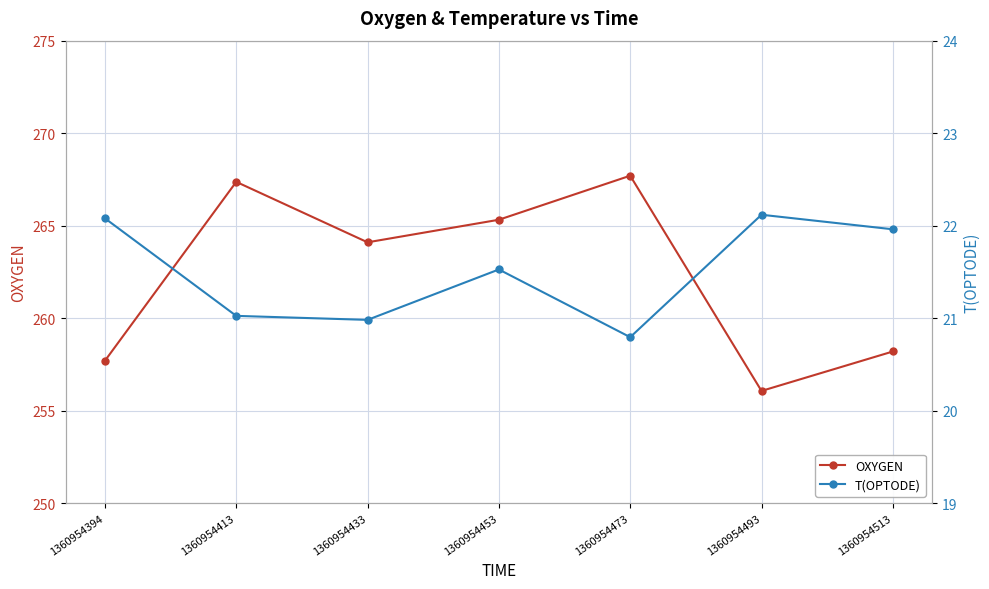

Which series has the largest range (max minus min)?

OXYGEN